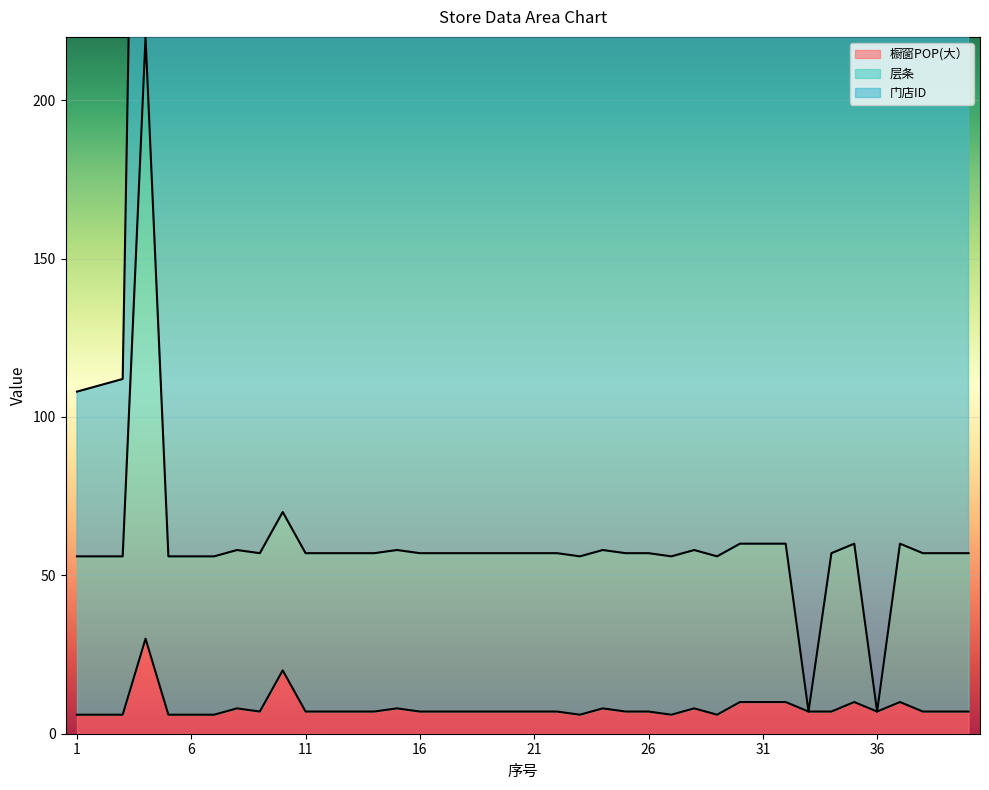

Which has a higher value, 3 or 23?

3